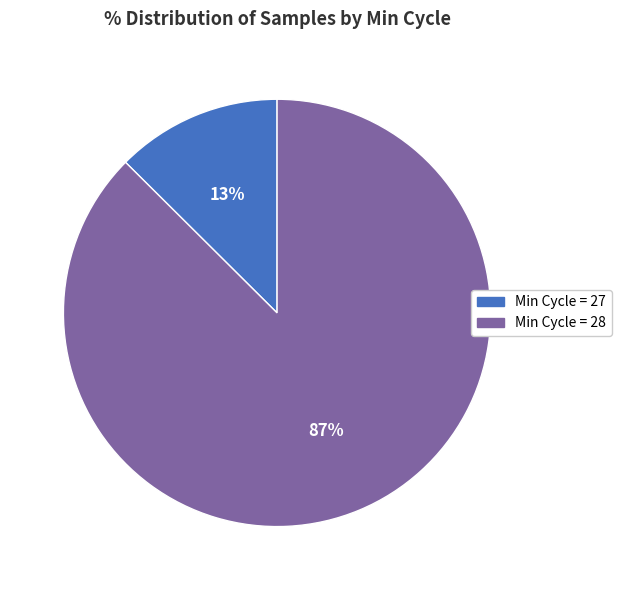

To the nearest percent, what is the average slice percentage?

50%